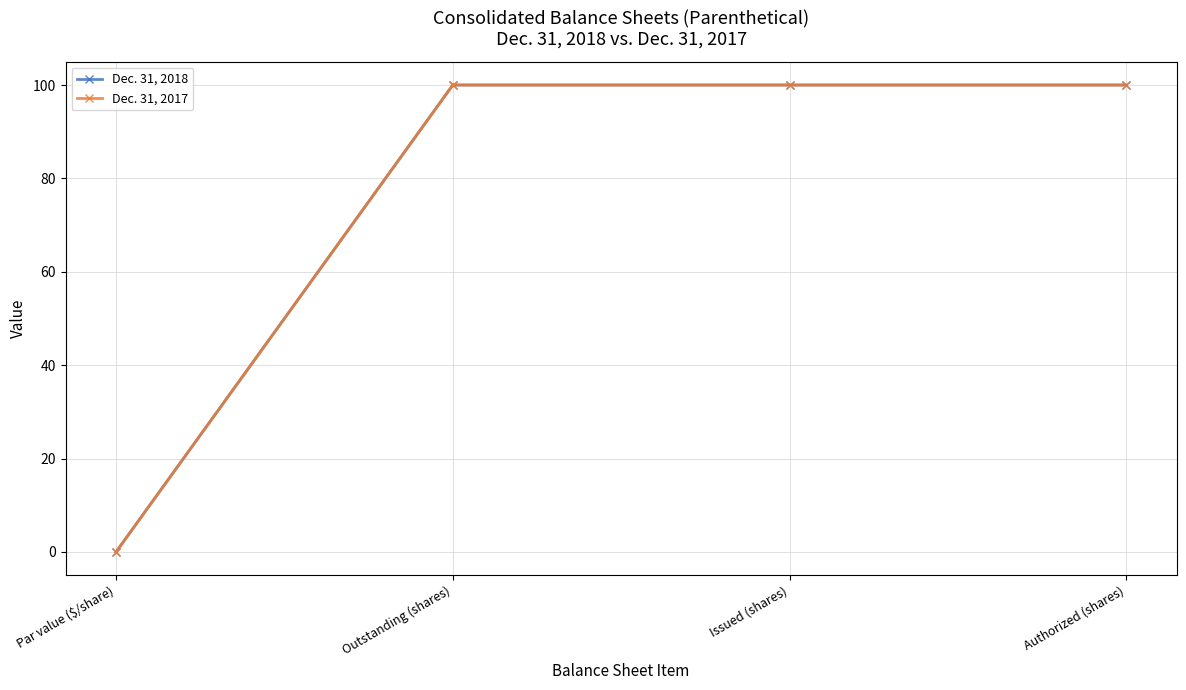

Which has a higher value, Par value ($/share) or Outstanding (shares)?

Outstanding (shares)